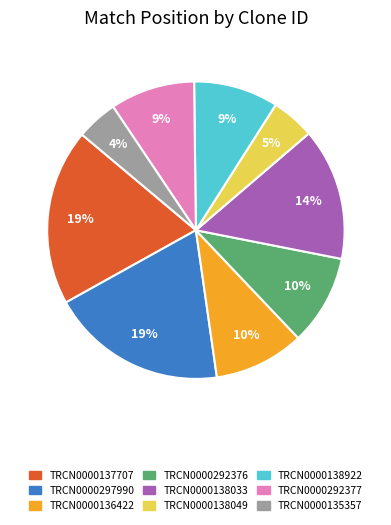

Is there a majority slice in this chart?

No